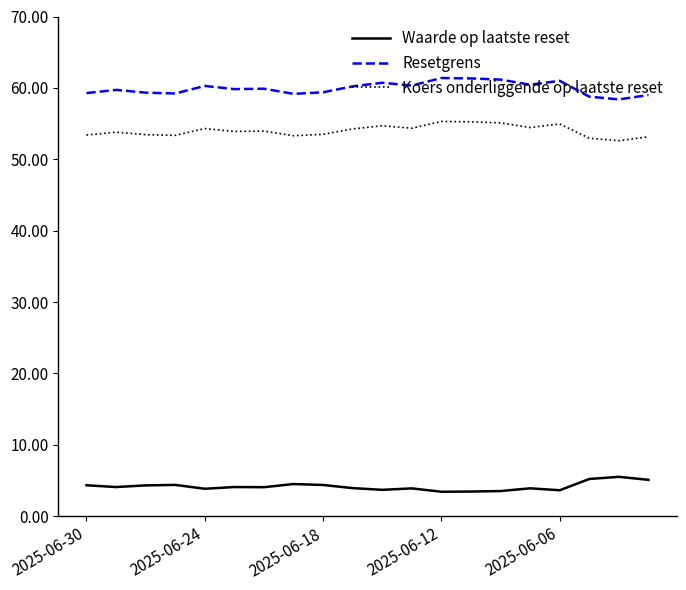

Is this an area chart (filled region under the line)?

No